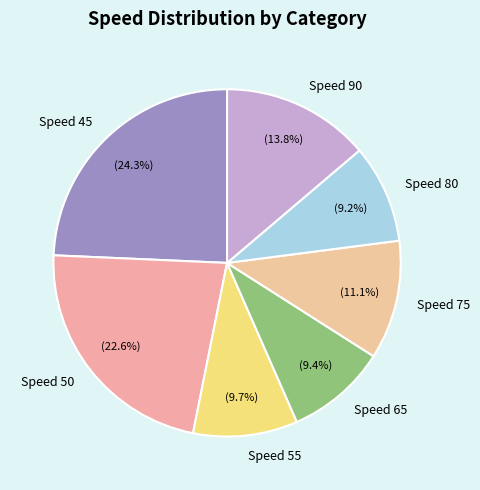

What is the largest slice in the pie chart?

Speed 45